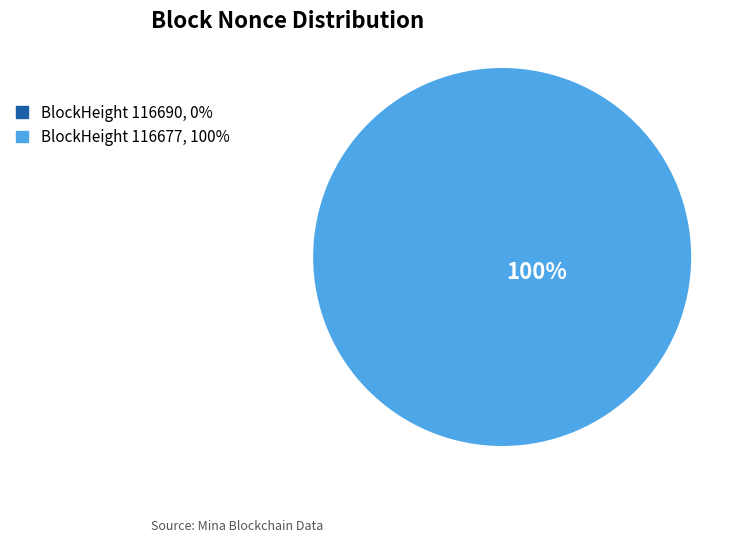

Count the number of slices in the pie.

2